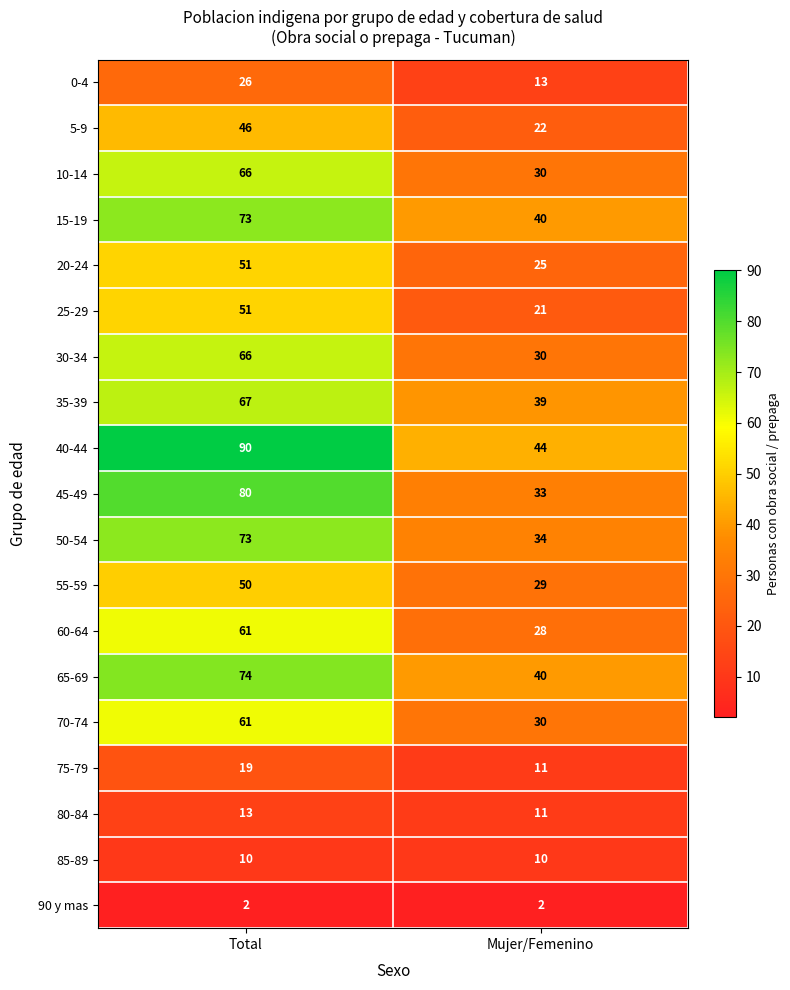

Which series has the largest total across all categories?

40-44